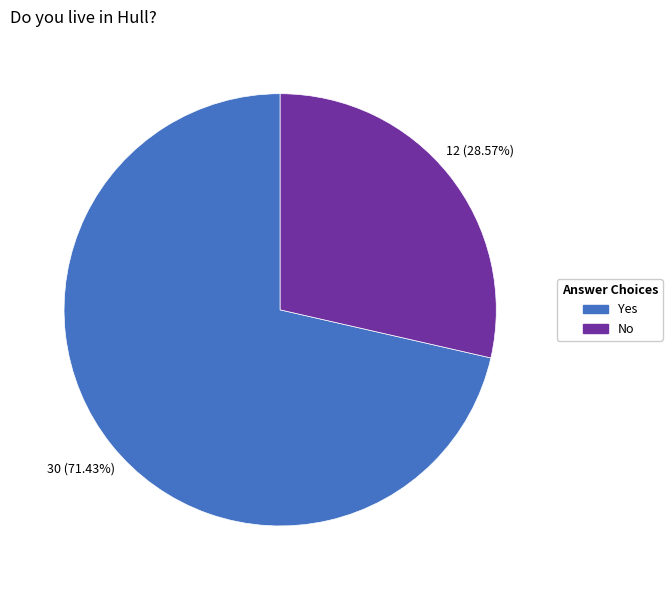

What is the total percentage of No and Yes?

100.0%